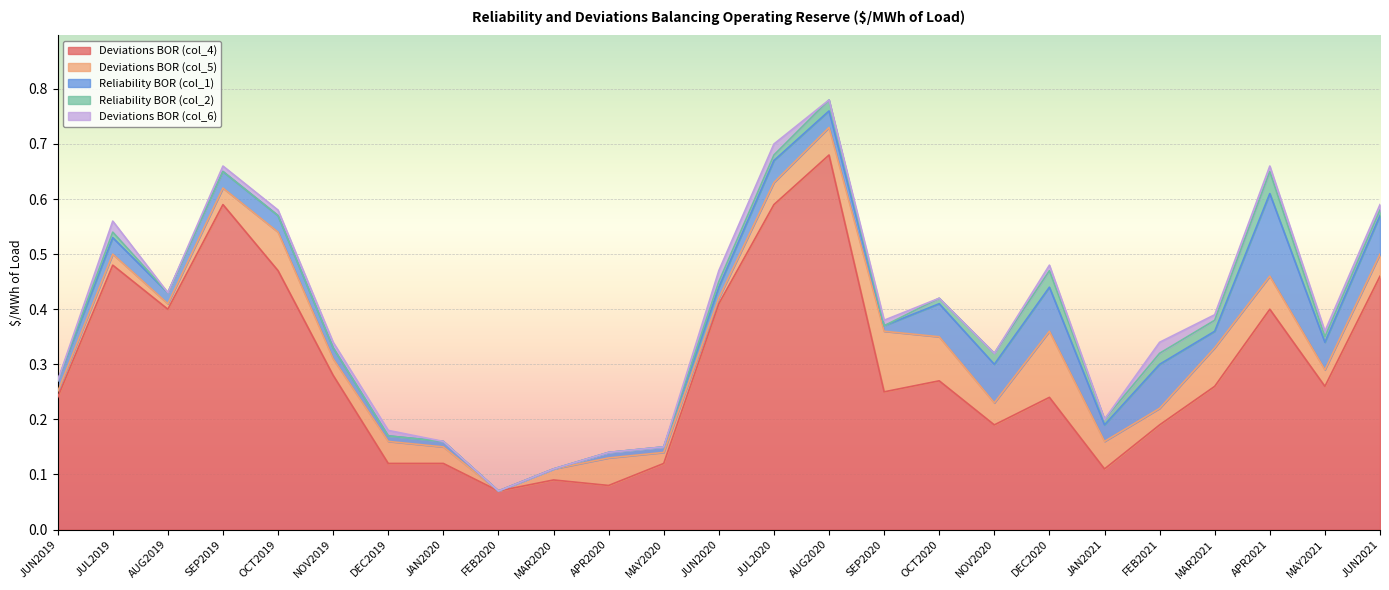

What is the label of the 23rd point from the left?

APR2021